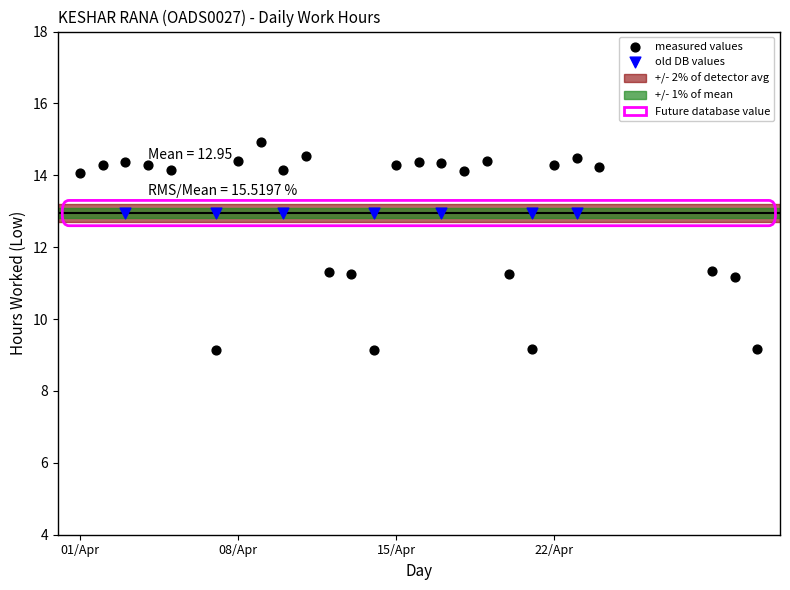

Which series contains the lowest Y value?

measured values